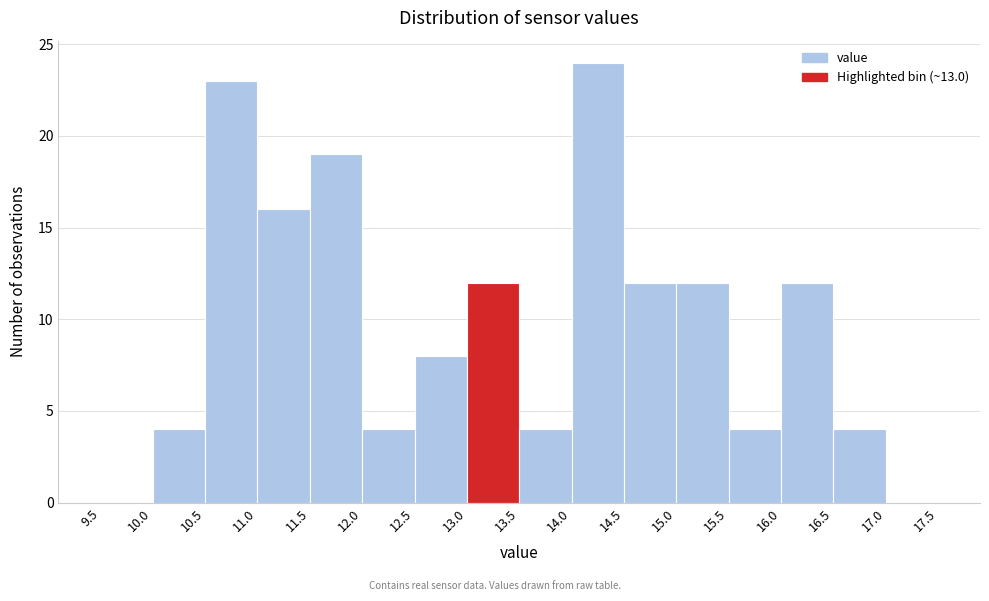

Over which range of the x-axis is the bar tallest?

14.0 to 14.5